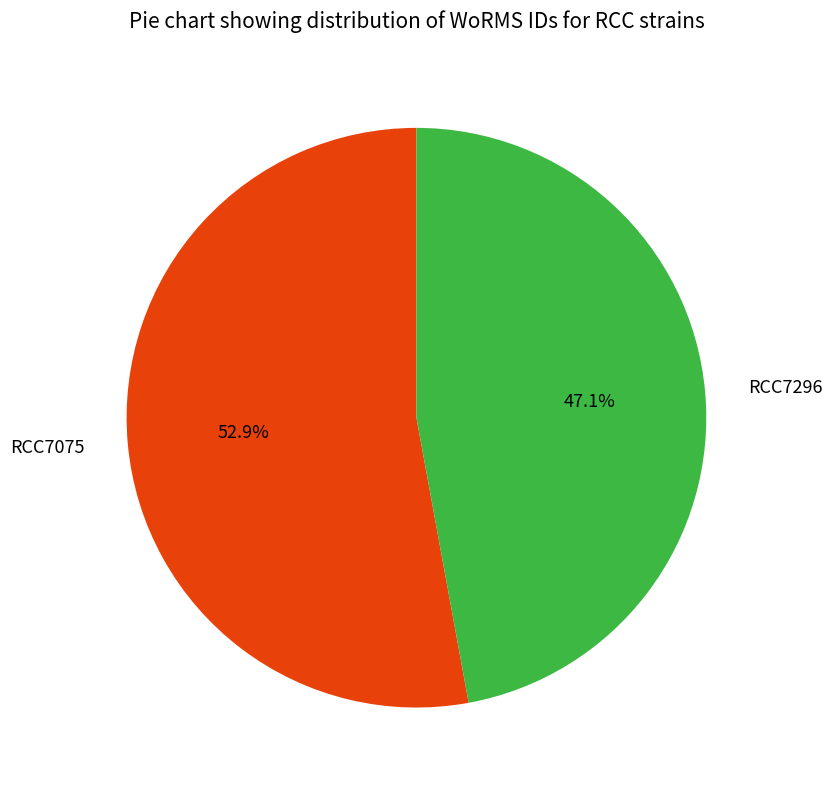

Which slice is the largest?

RCC7075